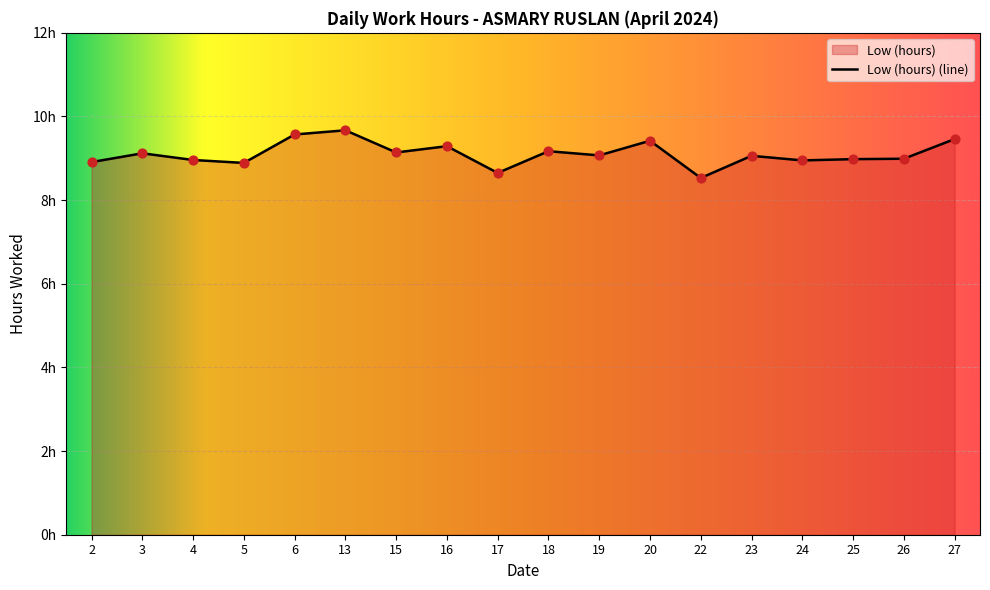

Which has a higher value, 19 or 24?

19